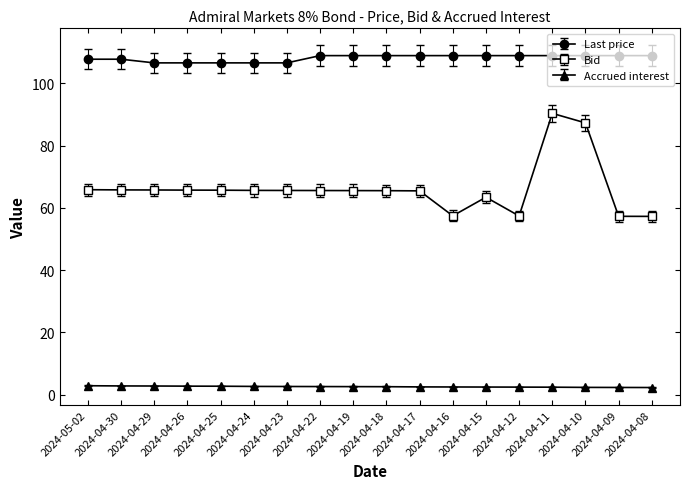

True or false: Bid has a value of 57.3 at 2024-04-09.

True